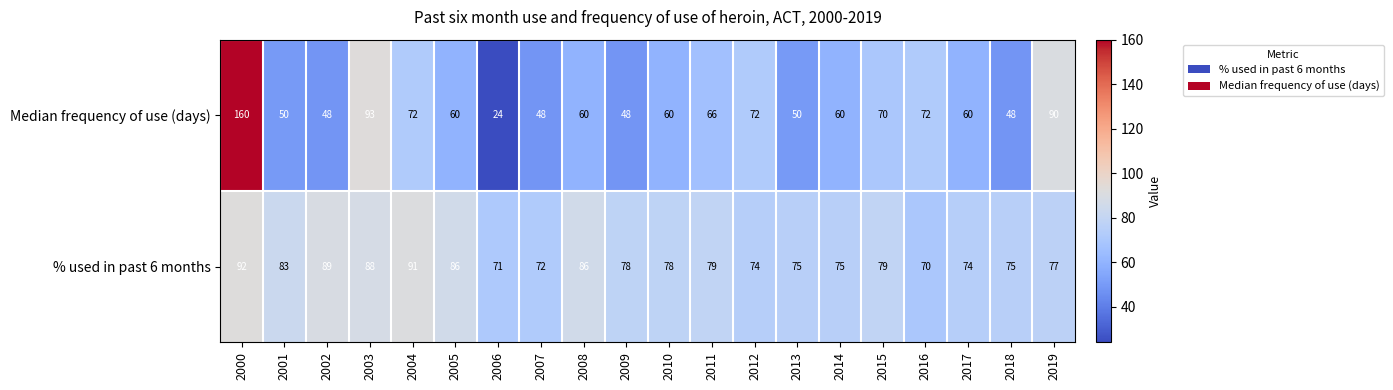

Which category has the lowest value across all series?

2006